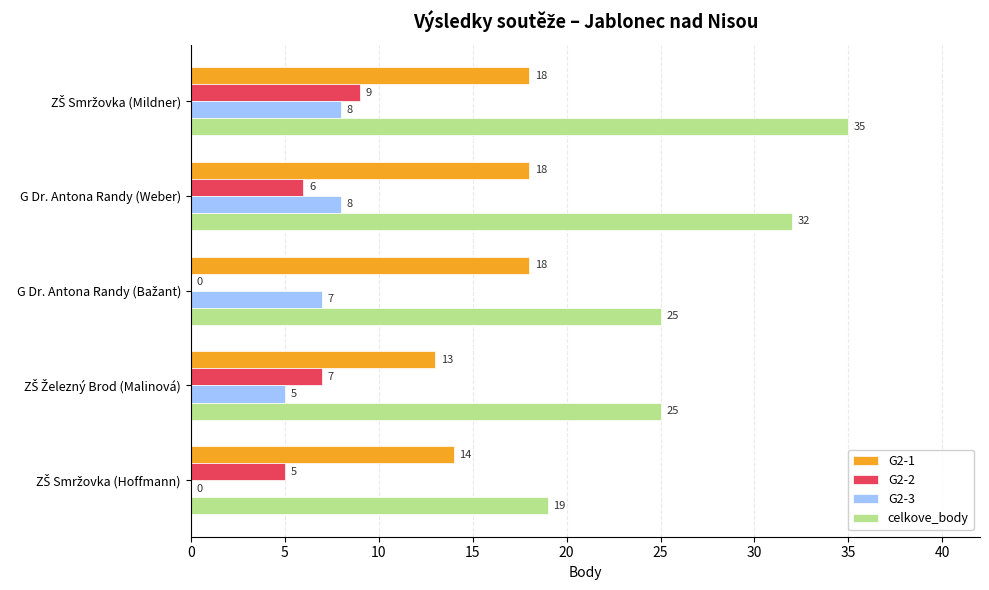

How many categories are shown in the chart?

5